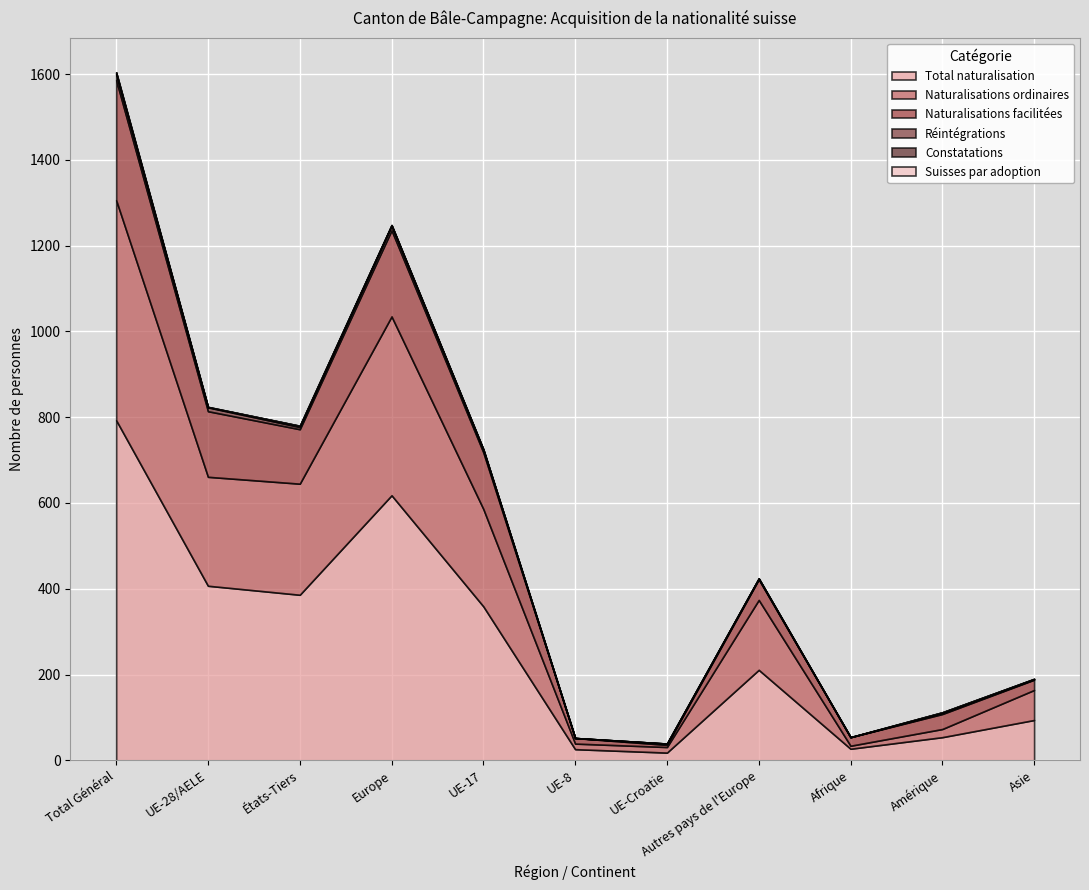

What is the total value across all series at UE-17?

725